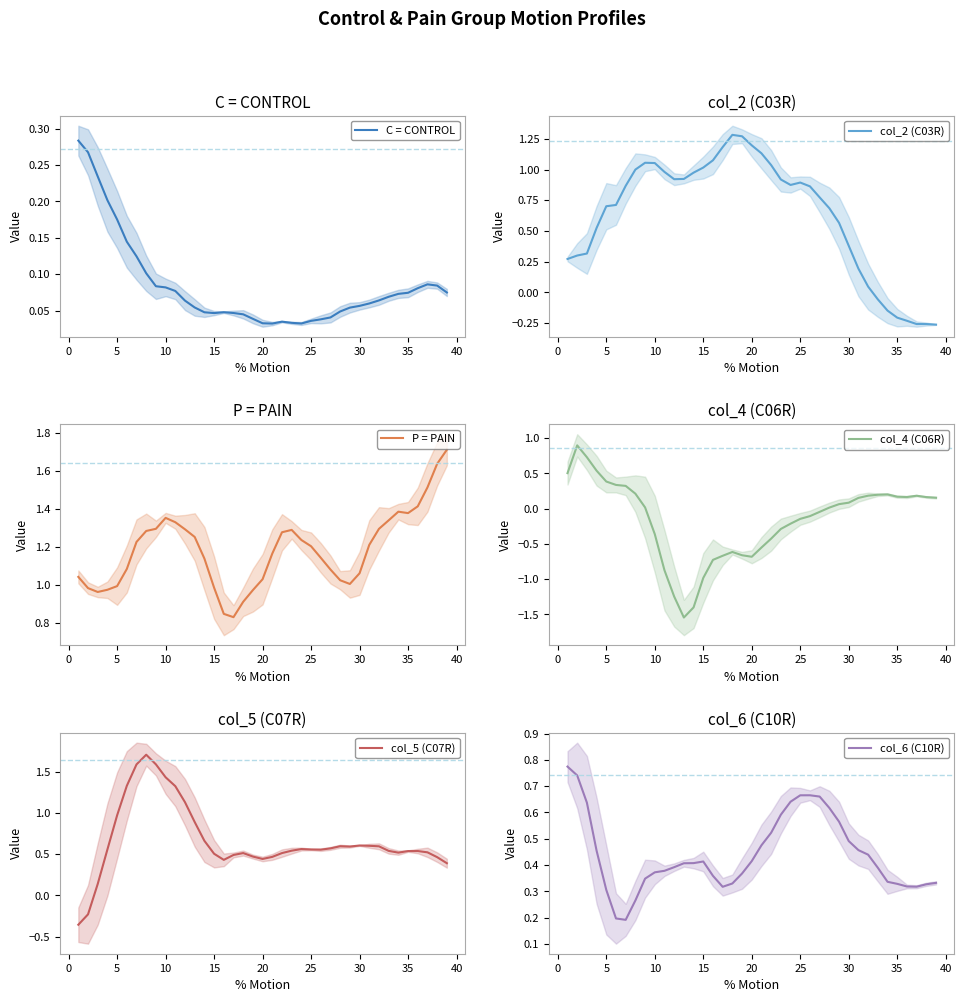

How many lines are shown in the chart?

6